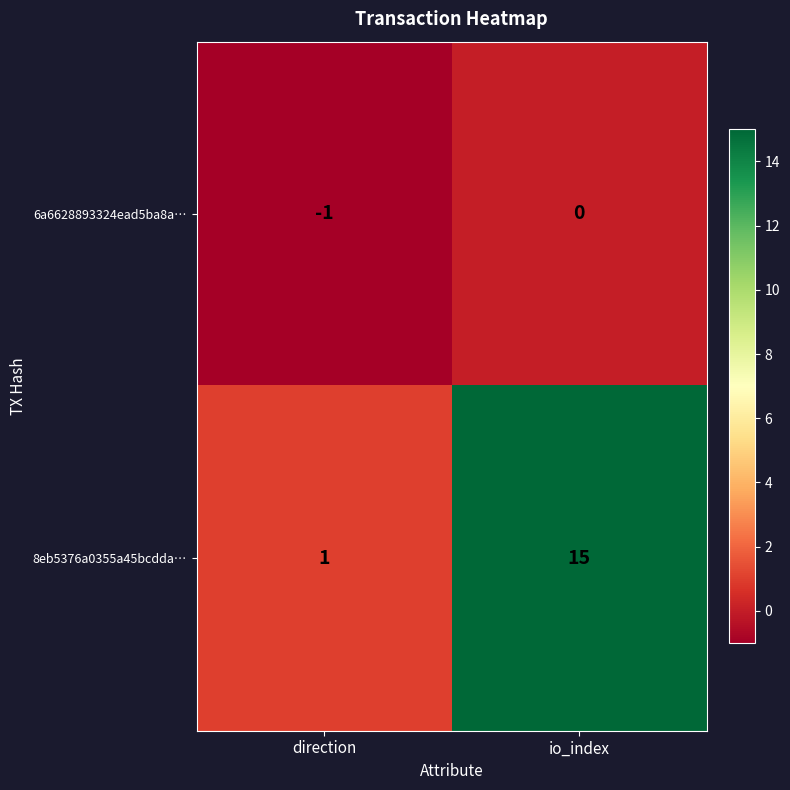

Which series has the largest total across all categories?

8eb5376a0355a45bcdda…